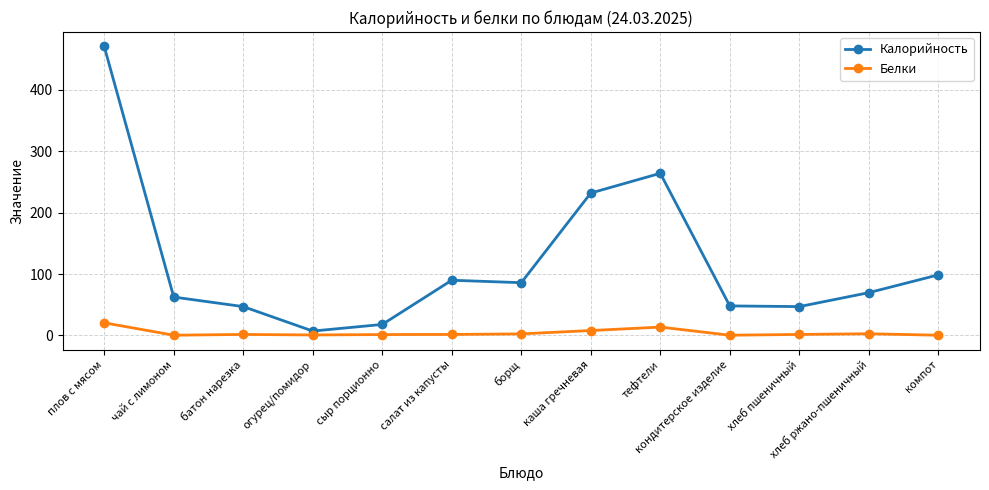

Does the chart have visible grid lines?

Yes